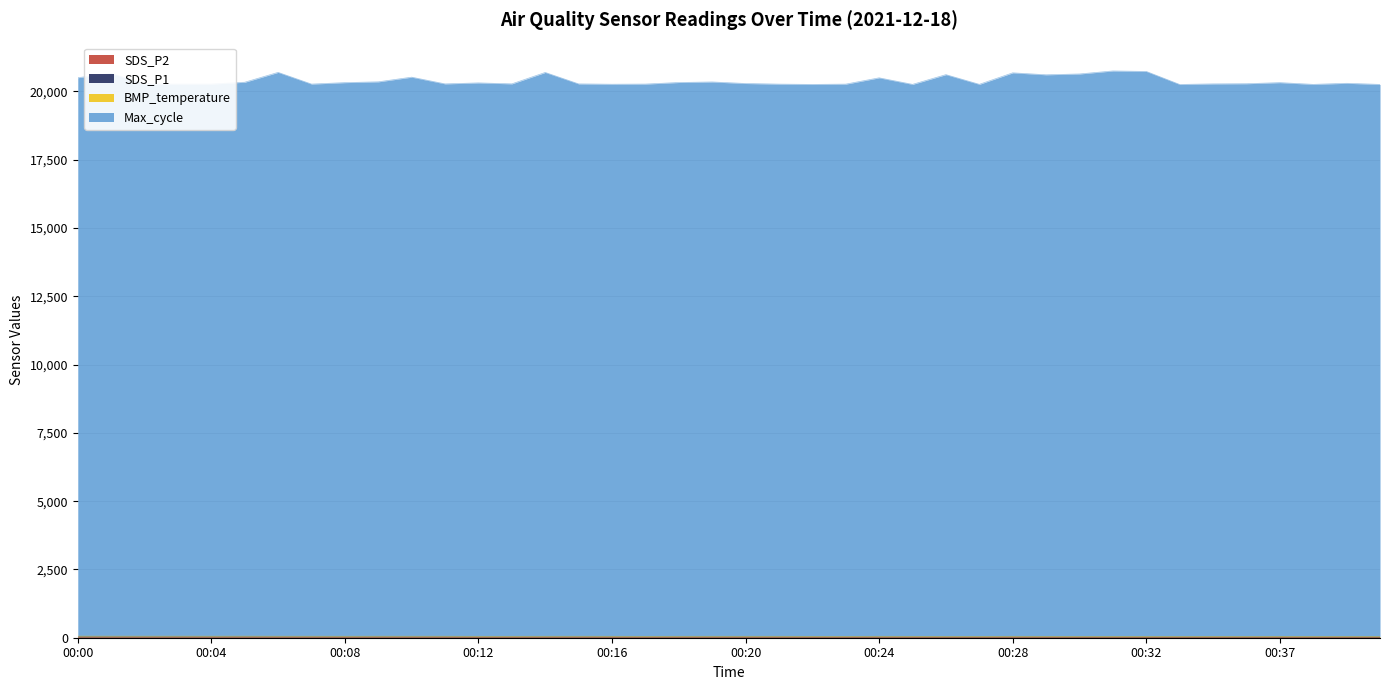

At which label does Max_cycle reach its minimum?

00:33